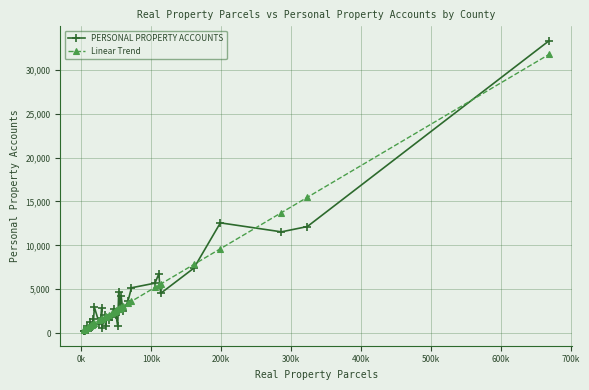

What is the value of the PERSONAL PROPERTY ACCOUNTS point at the 27th from the left?

4204.0